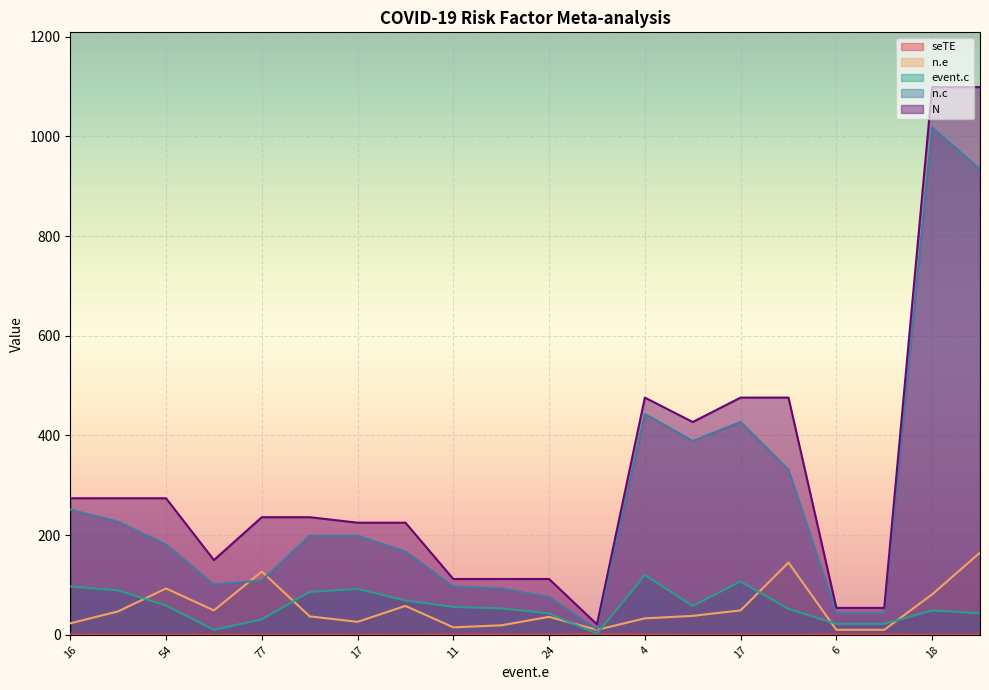

Is the value of N at 77 greater than the value of n.e at 18?

Yes